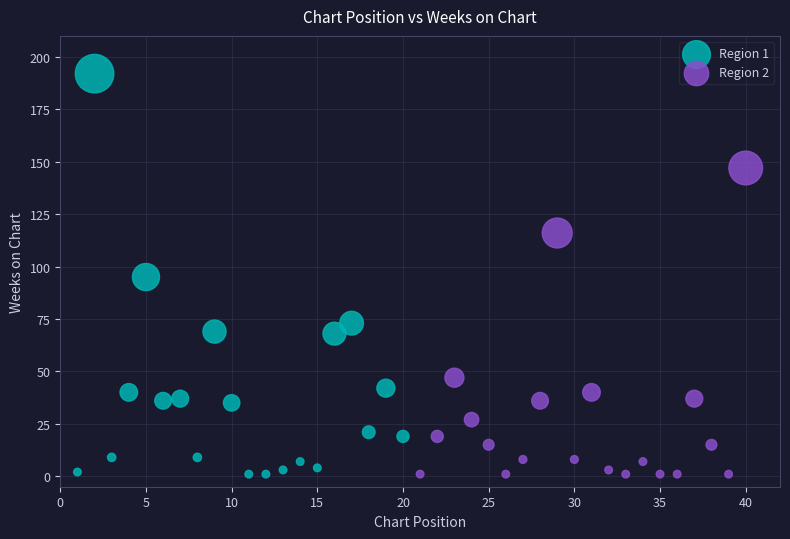

Which series has the widest spread of Y values?

Region 1